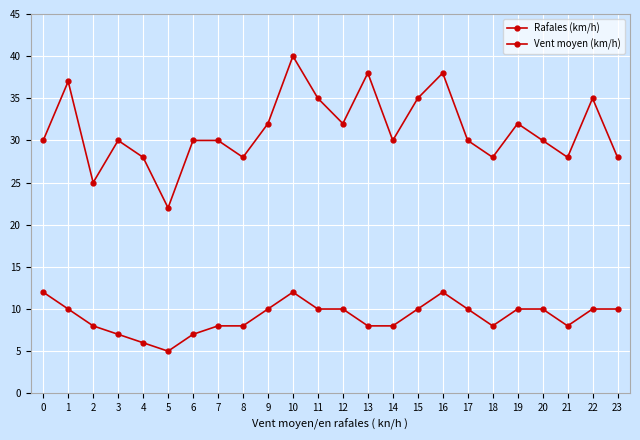

How many lines are shown in the chart?

2